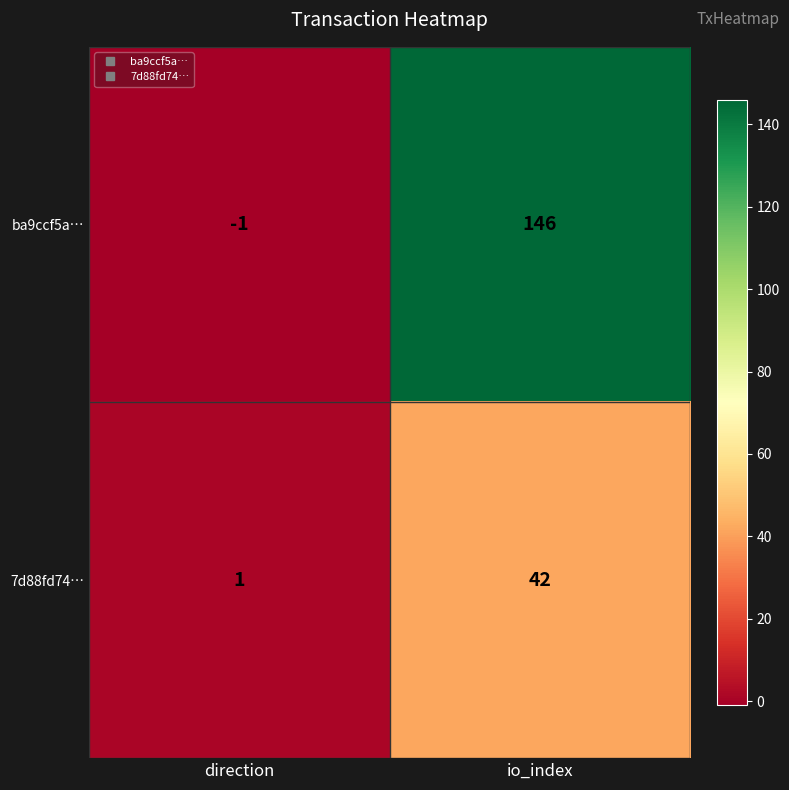

What value does the ba9ccf5a… series have at io_index?

146